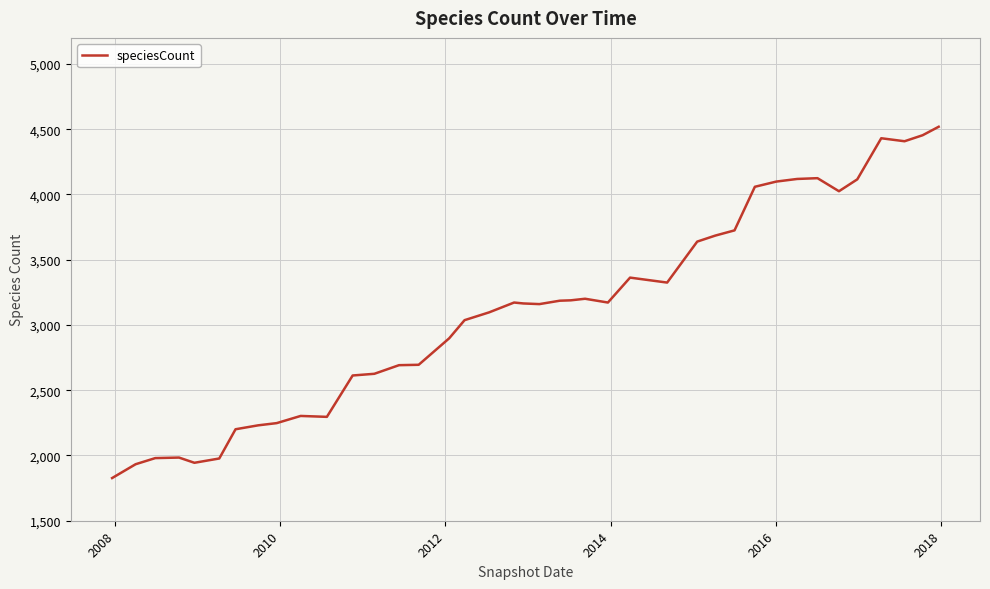

Count the number of data series in this chart.

1